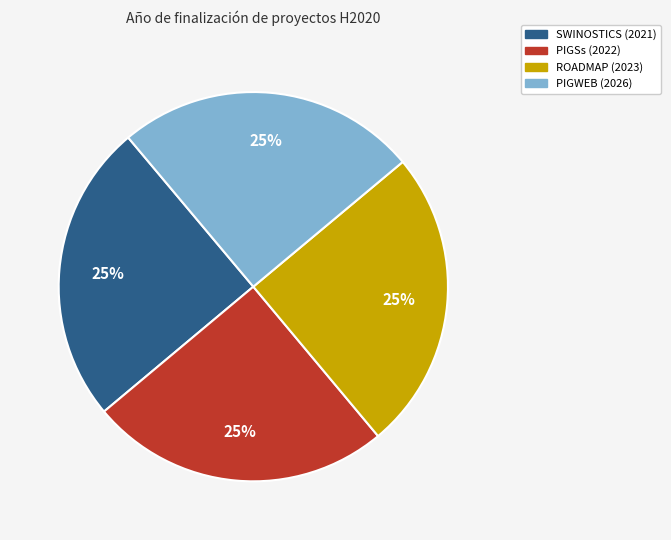

To the nearest percent, what portion does SWINOSTICS (2021) represent?

25%